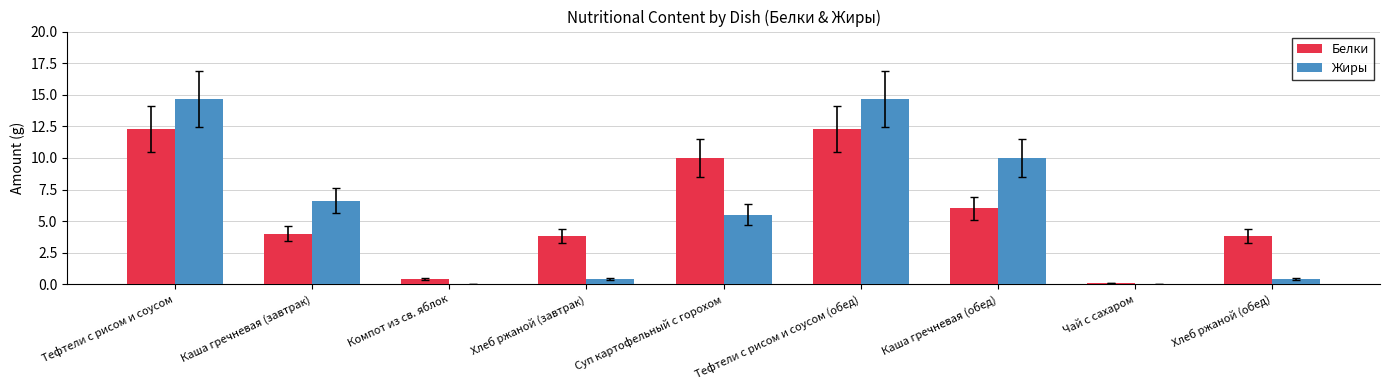

What are all the series names shown in the legend?

Белки, Жиры